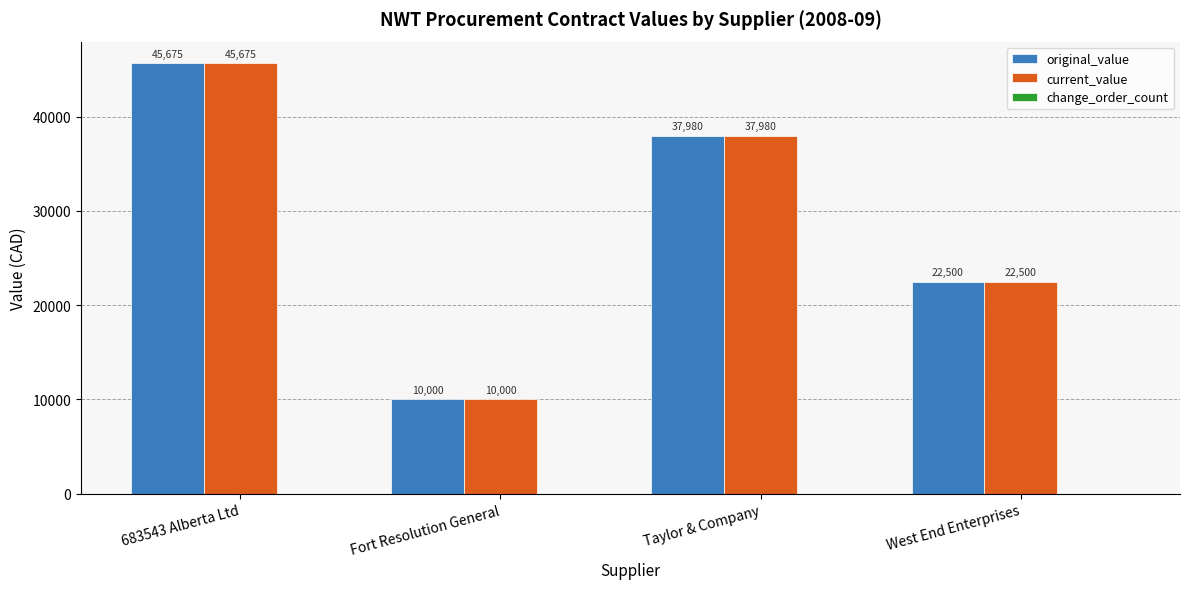

Rank the categories by original_value value from highest to lowest.

683543 Alberta Ltd, Taylor & Company, West End Enterprises, Fort Resolution General